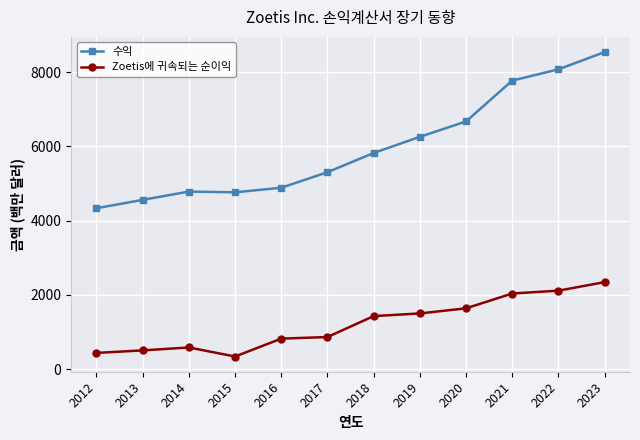

At which category is the sum across all series the highest?

2023